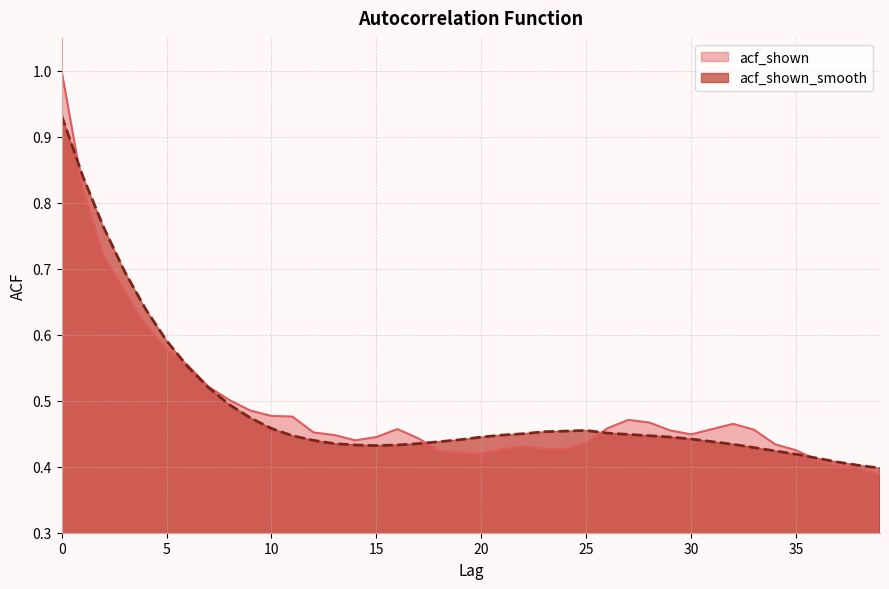

Does the chart display data point markers on the line(s)?

No